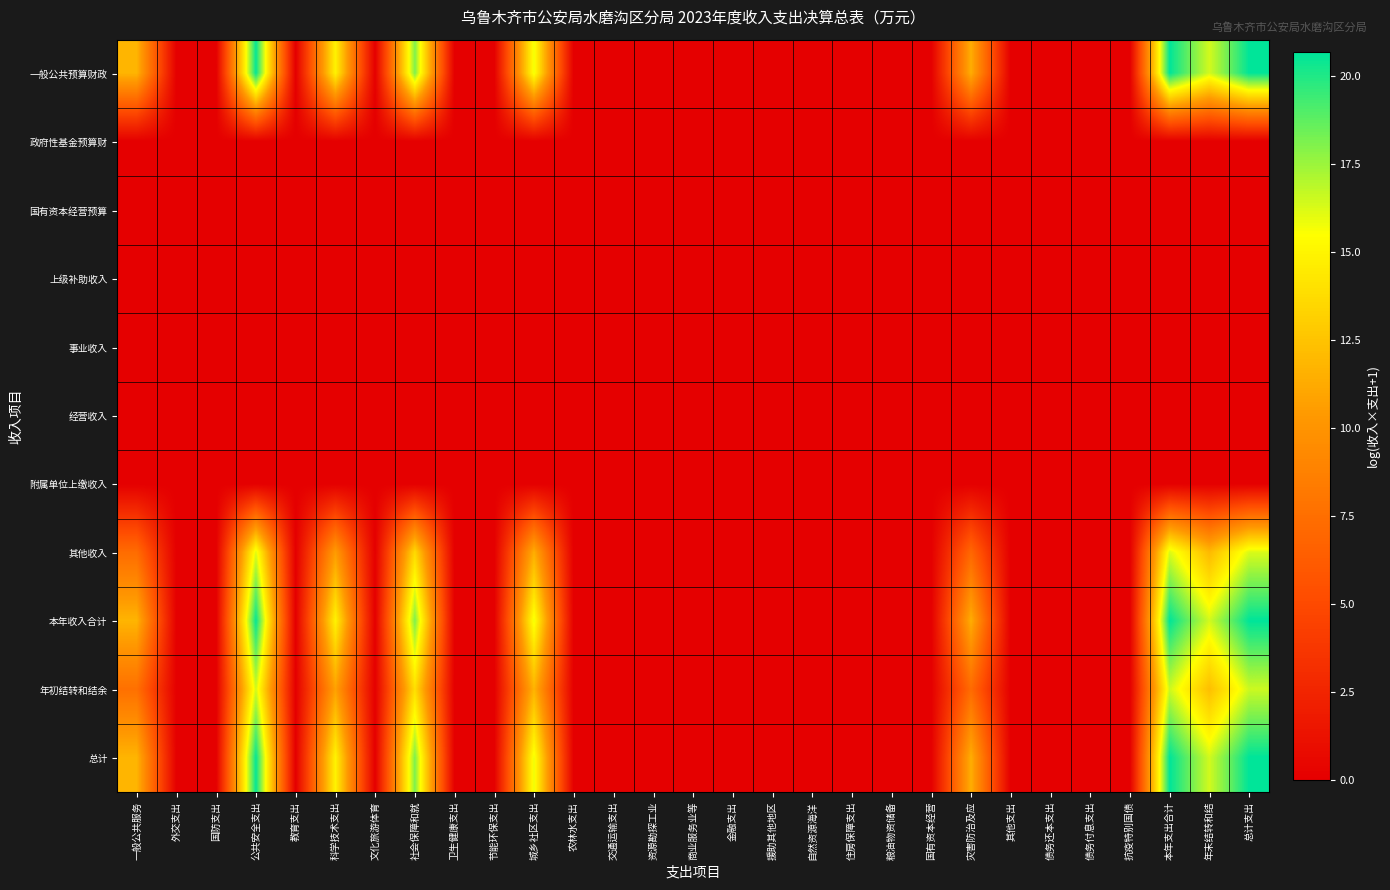

How many categories are shown in the chart?

29